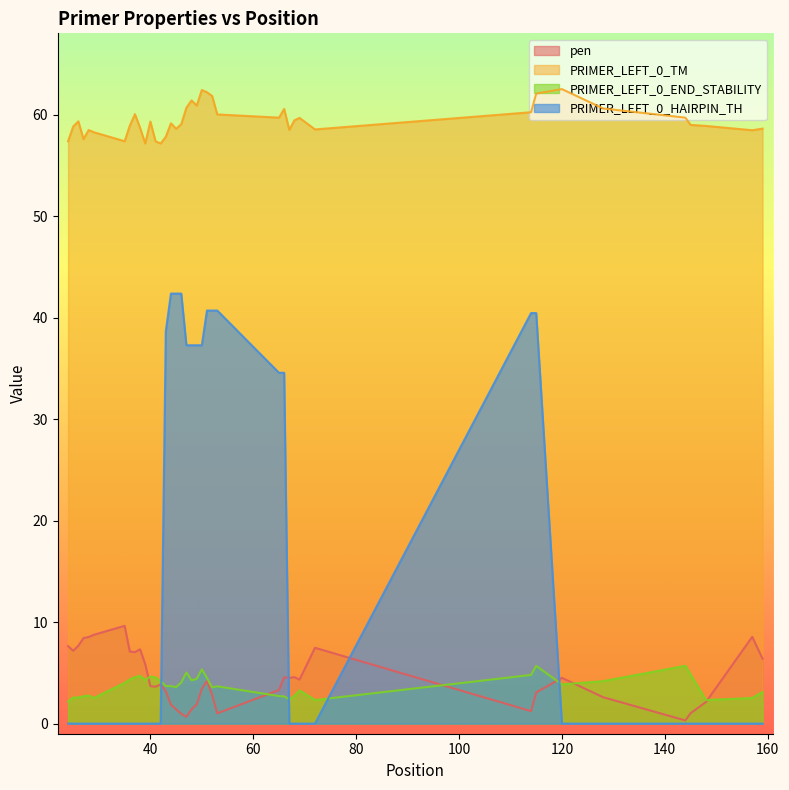

Reading left to right, transcribe all the data shown in this chart.

pen: 24=7.6	25=7.2	26=7.7	27=8.4	28=8.5	29=8.7	35=9.6	36=7.1	37=7.0	38=7.3	39=5.8	40=3.7	41=3.6	42=3.9	43=3.2	44=1.9	45=1.4	46=1.0	47=0.7	48=1.4	49=1.9	50=3.4	51=4.2	52=2.8	53=1.0	65=3.3	66=4.5	67=4.5	68=4.6	69=4.3	72=7.5	114=1.2	115=3.1	120=4.5	128=2.6	144=0.3	145=1.0	148=2.1	157=8.5	159=6.4
PRIMER_LEFT_0_TM: 24=57.4	25=58.8	26=59.3	27=57.6	28=58.5	29=58.3	35=57.4	36=58.9	37=60.0	38=58.7	39=57.2	40=59.3	41=57.4	42=57.1	43=57.8	44=59.1	45=58.6	46=59.0	47=60.7	48=61.4	49=60.9	50=62.4	51=62.2	52=61.8	53=60.0	65=59.7	66=60.5	67=58.5	68=59.4	69=59.7	72=58.5	114=60.2	115=62.1	120=62.5	128=60.6	144=59.7	145=59.0	148=58.9	157=58.5	159=58.6
PRIMER_LEFT_0_END_STABILITY: 24=2.2	25=2.6	26=2.6	27=2.7	28=2.8	29=2.5	35=4.0	36=4.3	37=4.6	38=4.7	39=4.3	40=4.6	41=4.5	42=4.2	43=3.7	44=3.7	45=3.6	46=4.0	47=5.0	48=4.3	49=4.4	50=5.3	51=4.5	52=3.6	53=3.7	65=2.7	66=2.7	67=2.4	68=2.8	69=3.3	72=2.3	114=4.8	115=5.7	120=3.9	128=4.2	144=5.7	145=4.8	148=2.3	157=2.5	159=3.1
PRIMER_LEFT_0_HAIRPIN_TH: 24=0.0	25=0.0	26=0.0	27=0.0	28=0.0	29=0.0	35=0.0	36=0.0	37=0.0	38=0.0	39=0.0	40=0.0	41=0.0	42=0.0	43=38.7	44=42.4	45=42.4	46=42.4	47=37.3	48=37.3	49=37.3	50=37.3	51=40.7	52=40.7	53=40.7	65=34.6	66=34.6	67=0.0	68=0.0	69=0.0	72=0.0	114=40.4	115=40.4	120=0.0	128=0.0	144=0.0	145=0.0	148=0.0	157=0.0	159=0.0